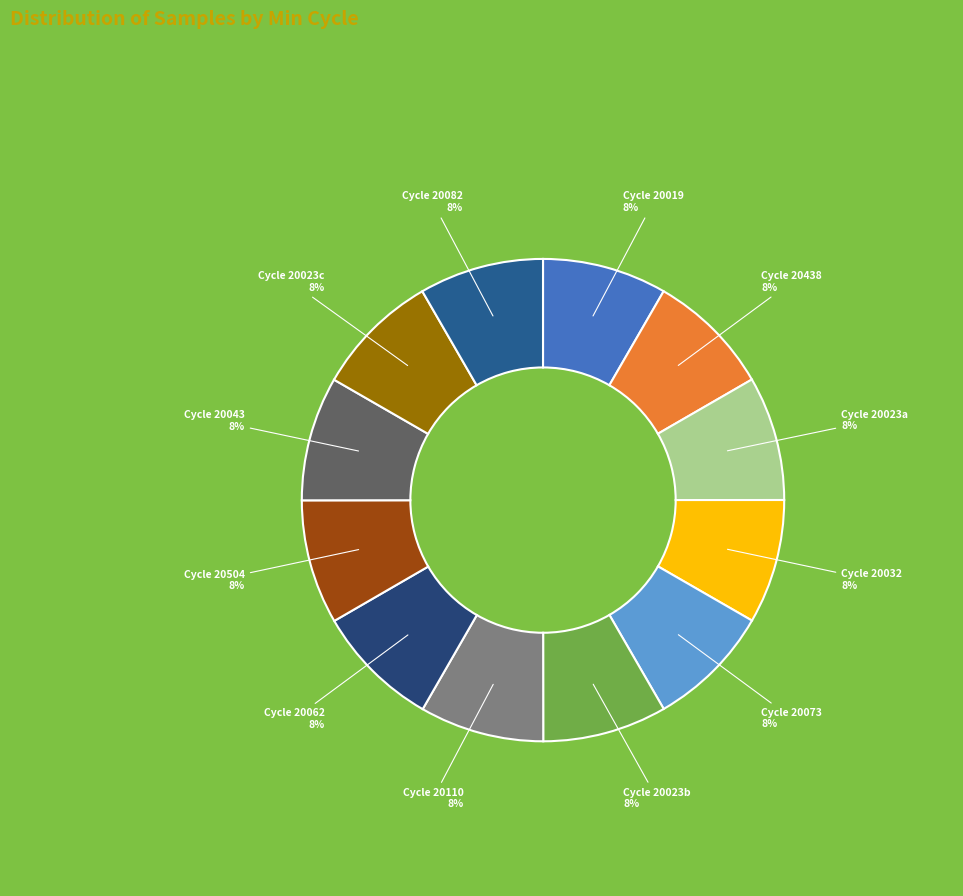

To the nearest percent, what is the average slice percentage?

8%